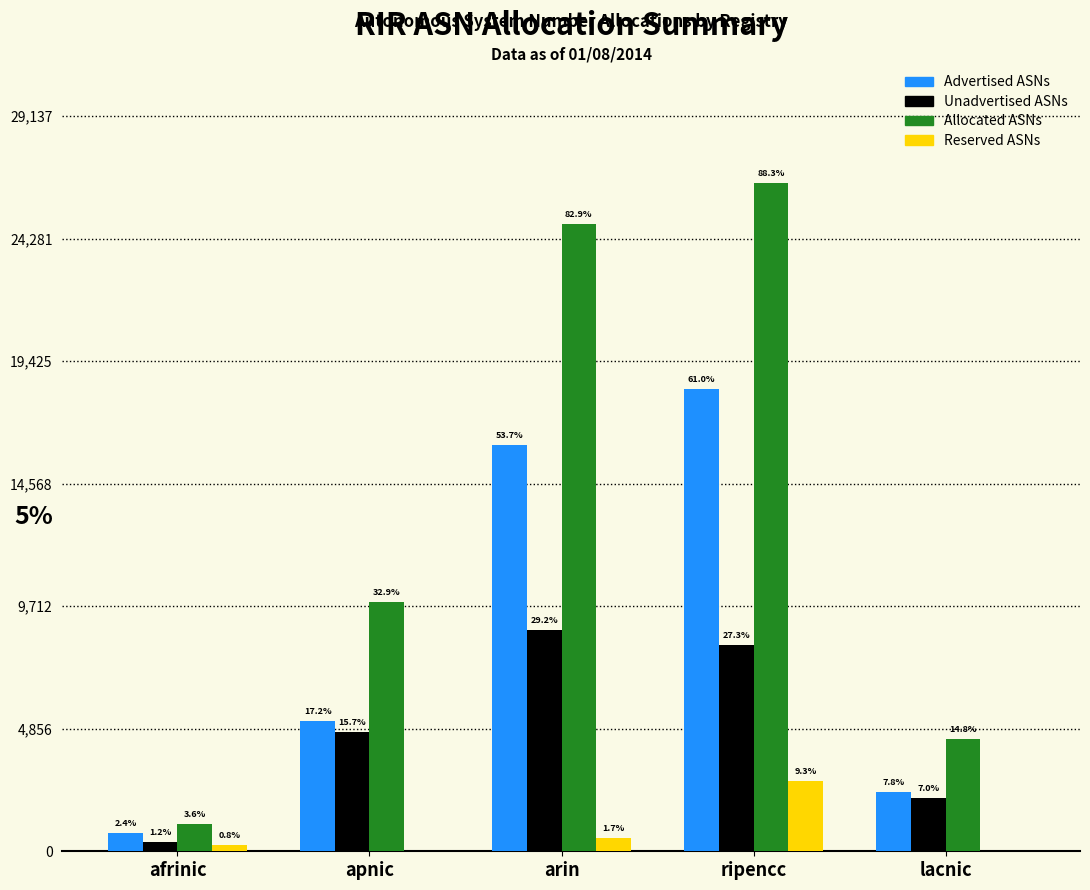

What value does the Unadvertised ASNs series have at afrinic, to the nearest 50?

350